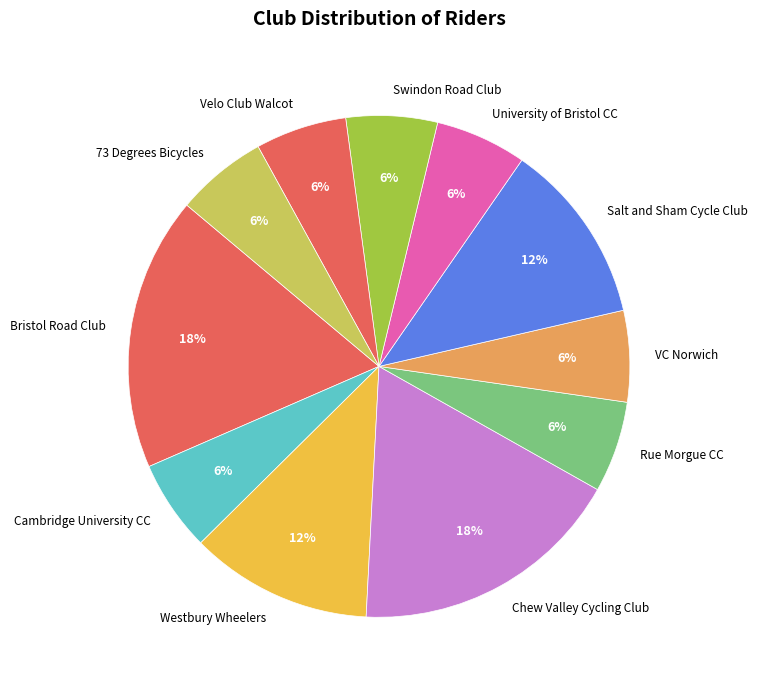

Does any single category account for the majority?

No